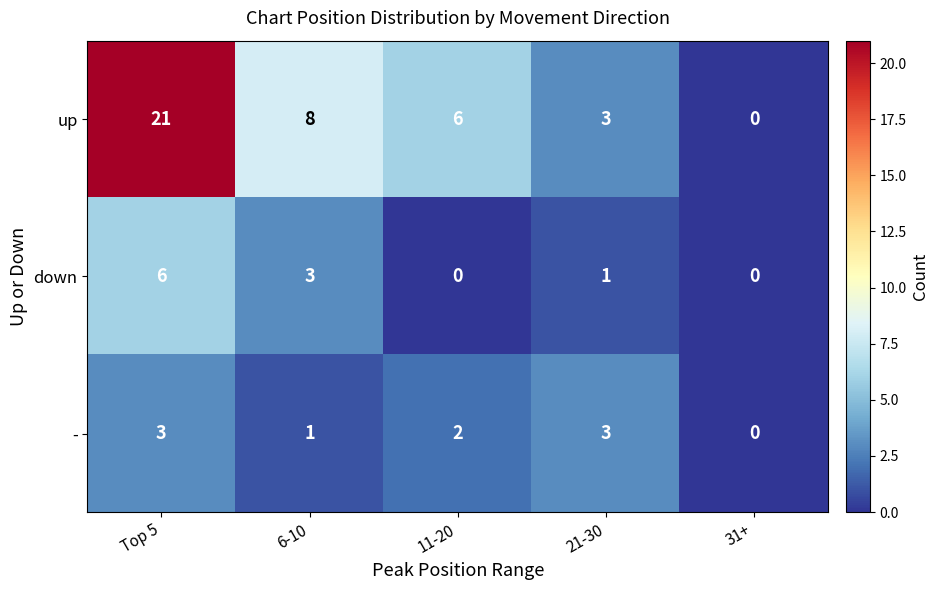

At which label does down reach its peak?

Top 5